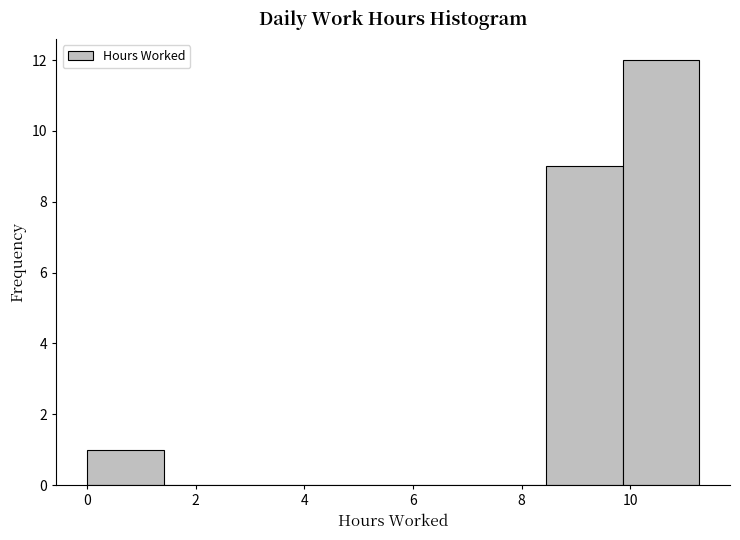

How tall is the bar that spans 9.8 to 11.2 on the x-axis? Neither the bar edges nor the heights are printed on the chart, so give them approximately, as read against the axes.

12